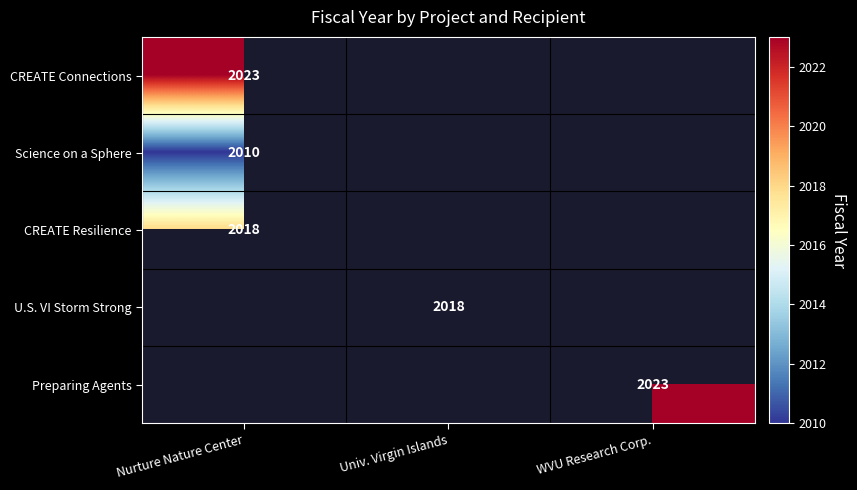

Is it true that U.S. VI Storm Strong equals 2659 at Univ. Virgin Islands?

False